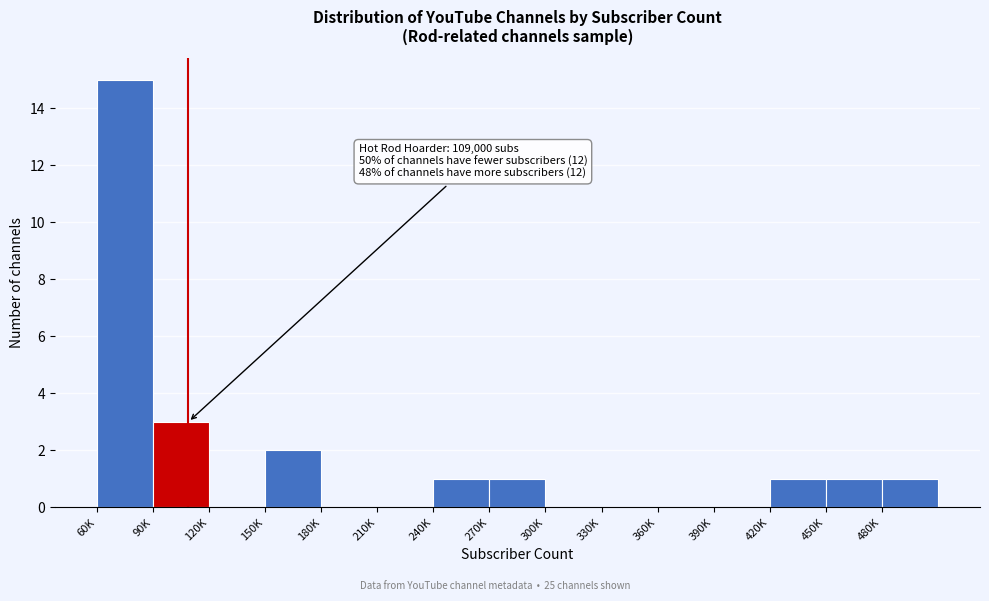

Reading left to right, what are all the values shown in this chart?

60K=15	90K=3	120K=0	150K=2	180K=0	210K=0	240K=1	270K=1	300K=0	330K=0	360K=0	390K=0	420K=1	450K=1	480K=1